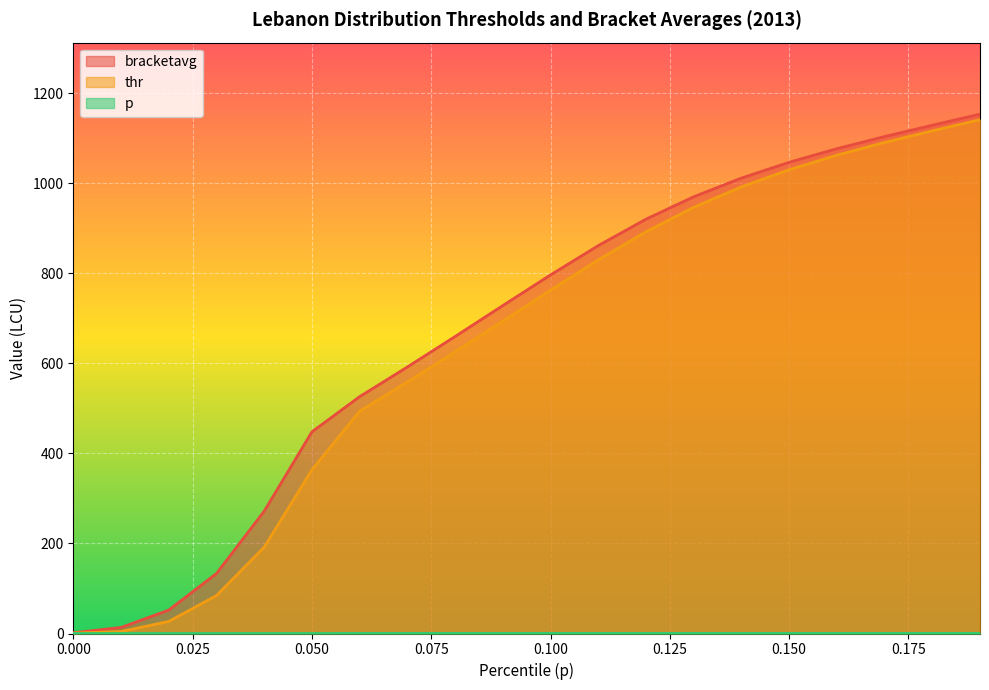

Is it true that bracketavg equals 309.1 at 0.050?

False